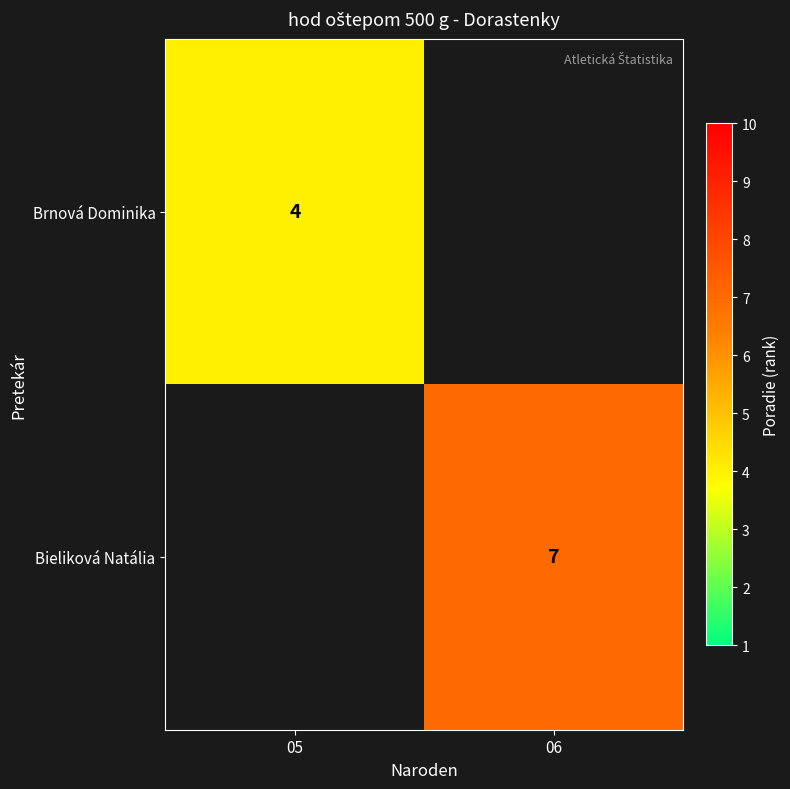

True or false: Brnová Dominika has a value of 2 at 05.

False